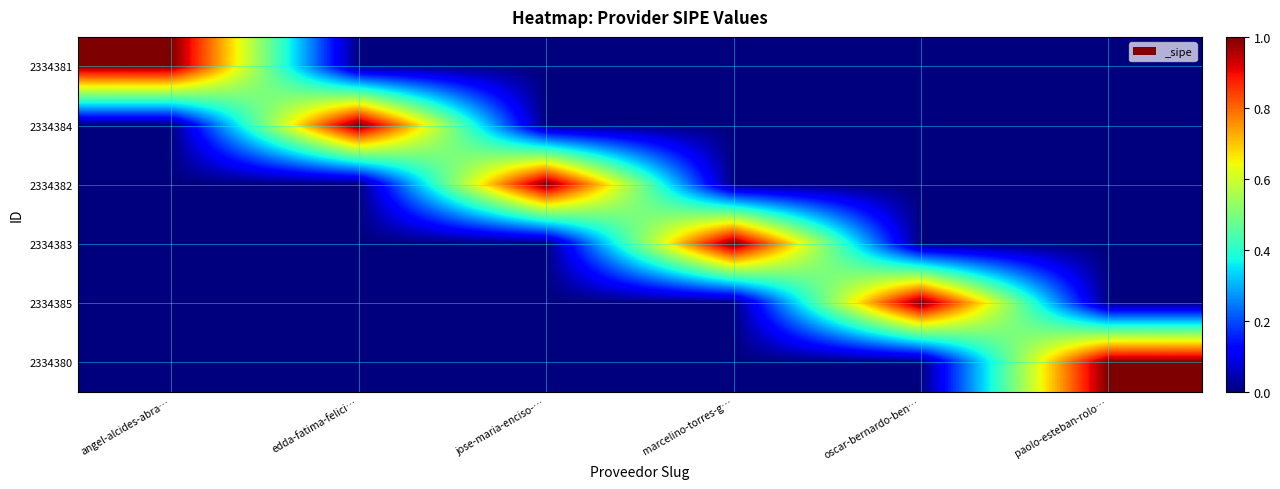

List the series in order of their peak value, highest first.

2334381, 2334384, 2334382, 2334383, 2334385, 2334380